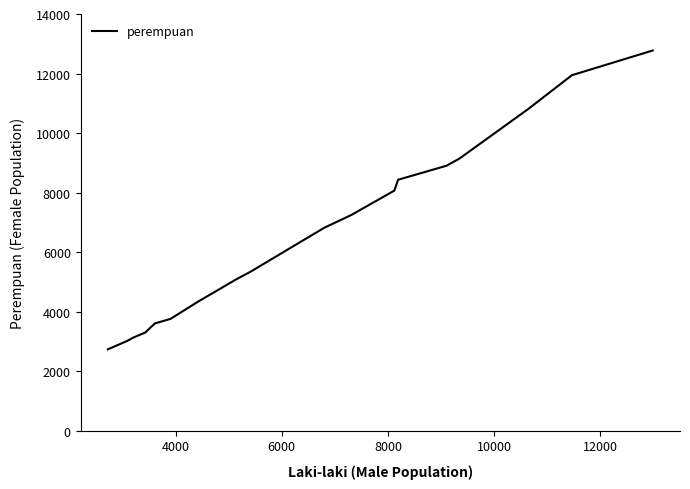

True or false: the data has more than 2 interior local peaks.

False